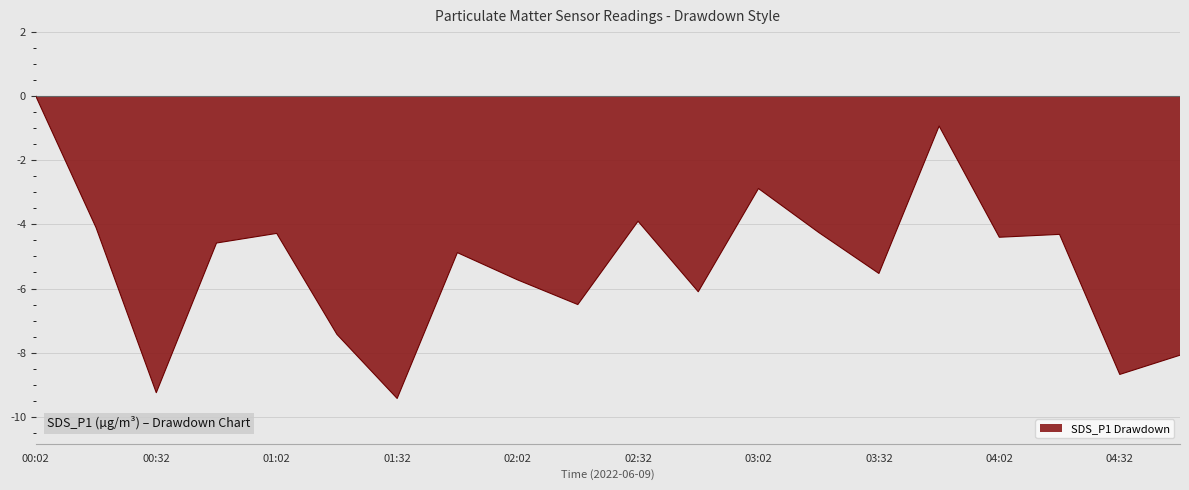

What is the minimum value shown in the chart?

-9.4